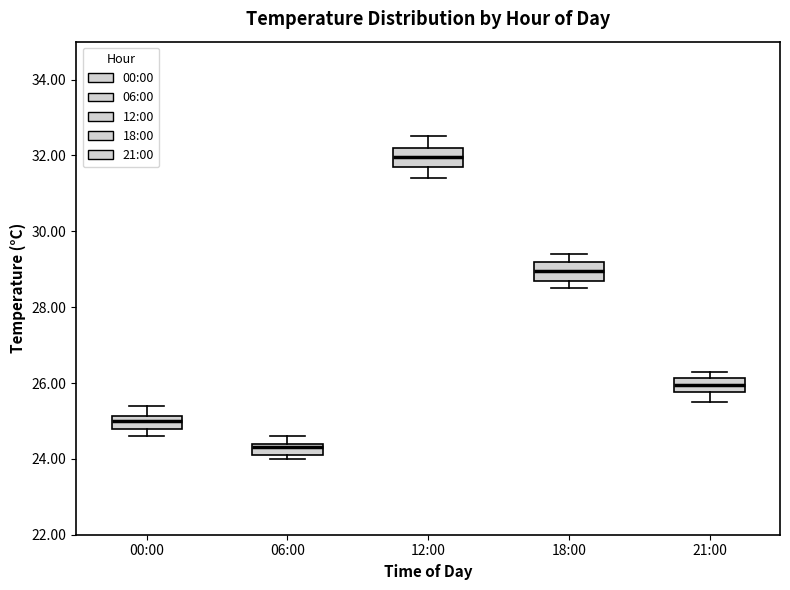

Which box's median line is the lowest?

06:00